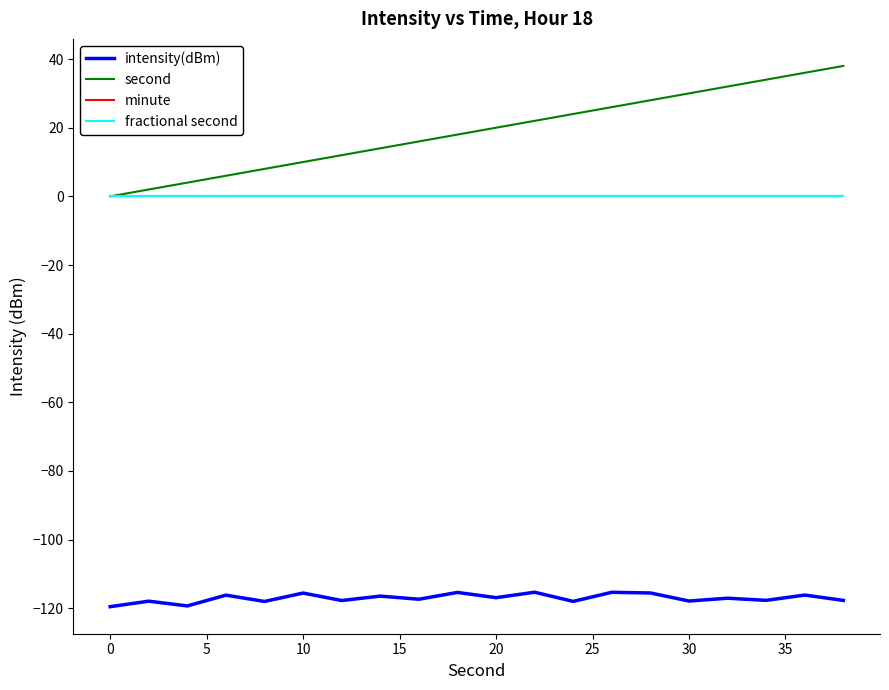

Which series has the widest spread of values?

second